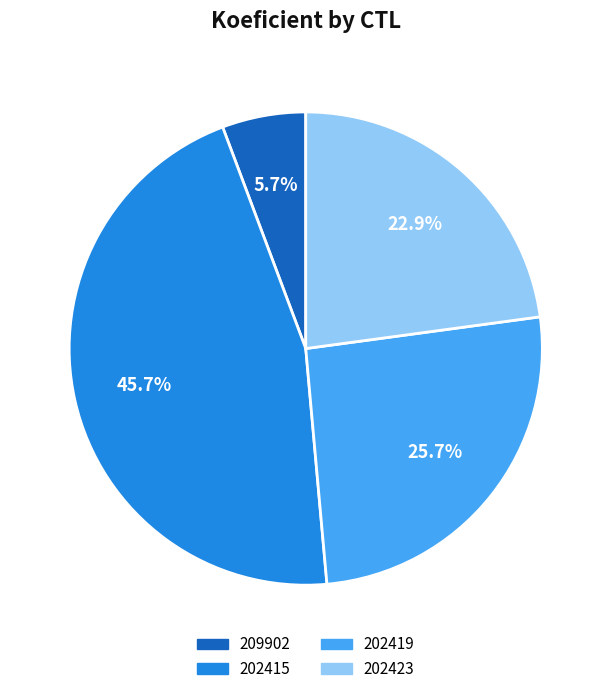

Which slice is the largest?

202415